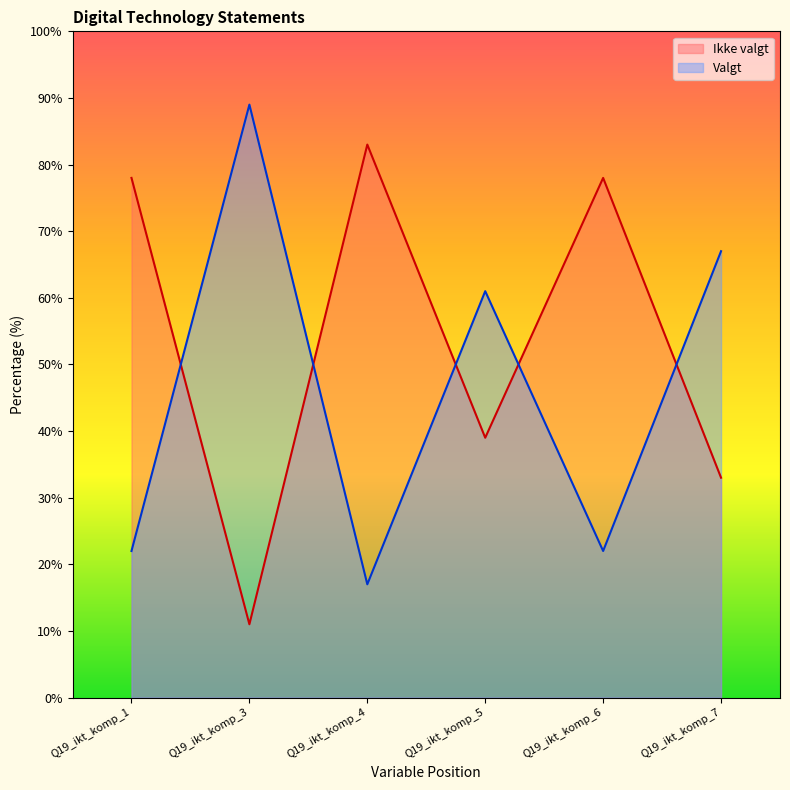

In Valgt, how many points are lower than both neighbors (excluding endpoints)?

2